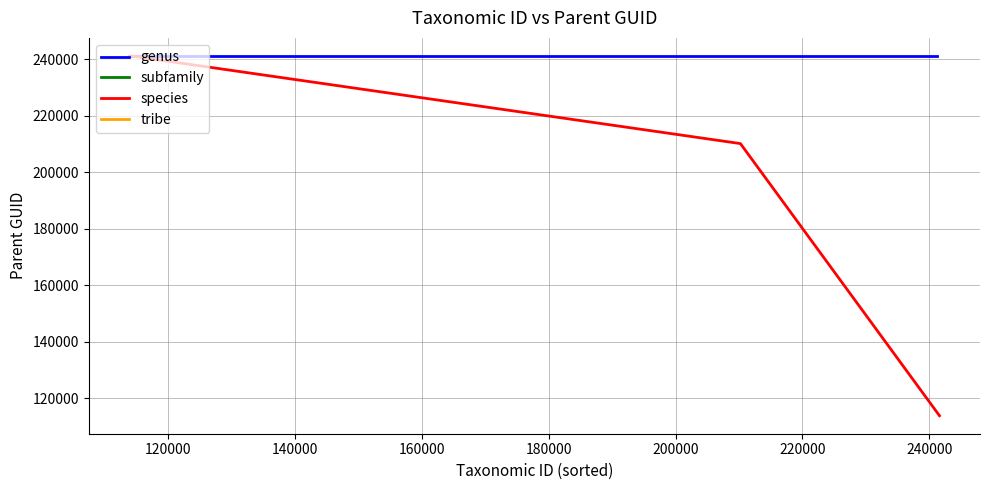

The genus series shows 241269 at 120000. True or false?

True